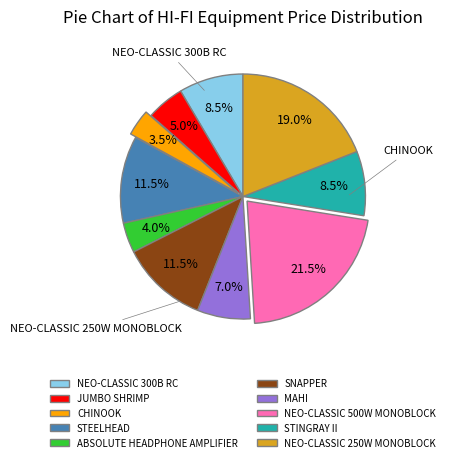

Count the number of slices in the pie.

10